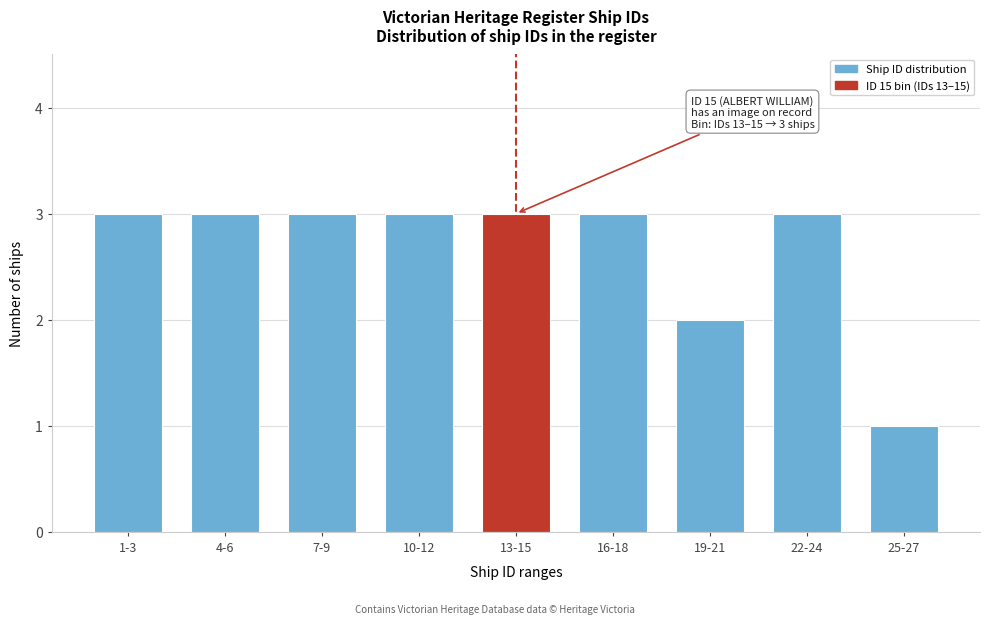

Reading right to left, list all the values displayed in this chart.

25-27=1	22-24=3	19-21=2	16-18=3	13-15=3	10-12=3	7-9=3	4-6=3	1-3=3